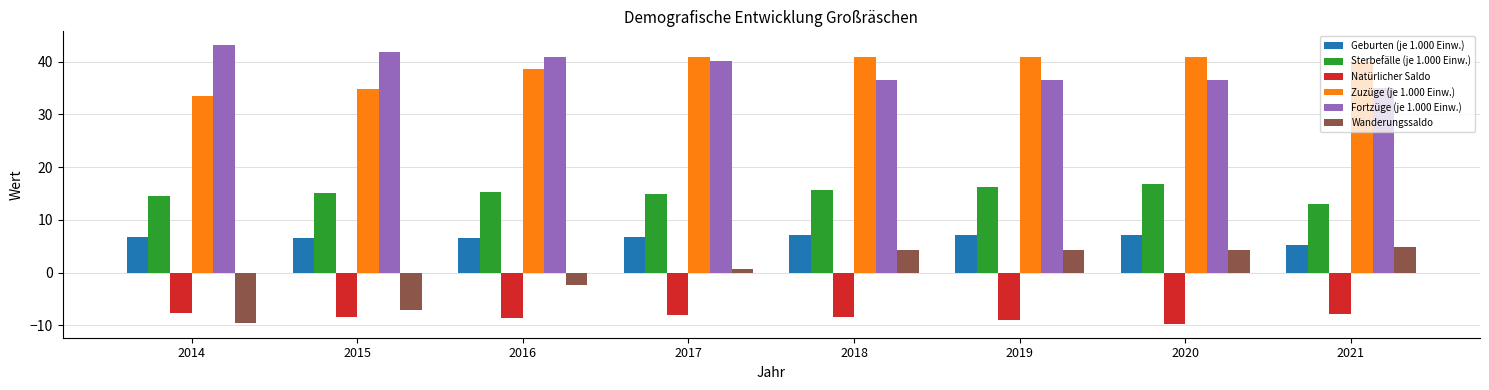

Which category has the lowest value in the Fortzüge (je 1.000 Einw.) series?

2021